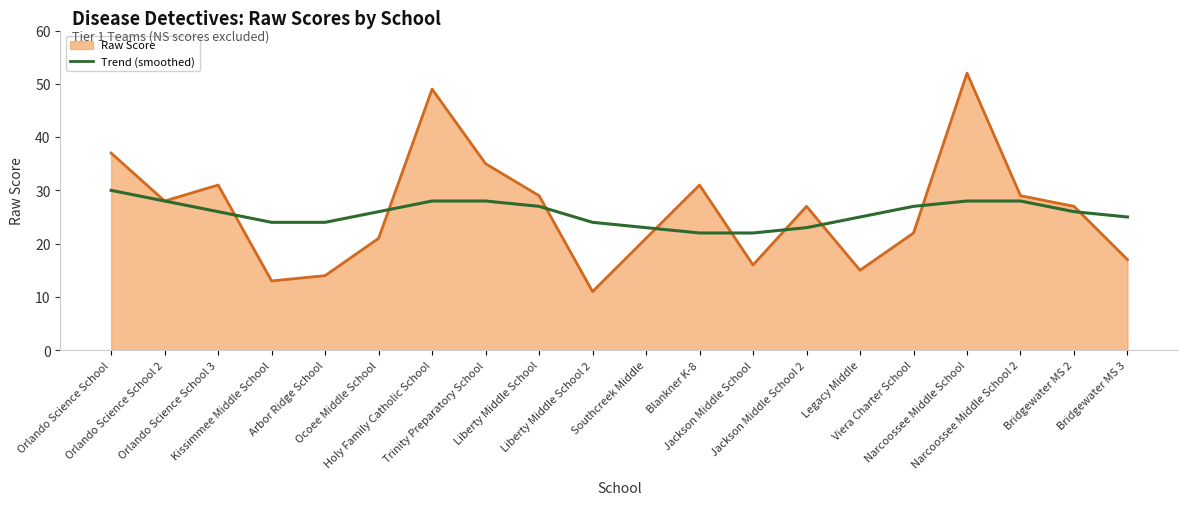

What is the minimum value shown in the chart?

11